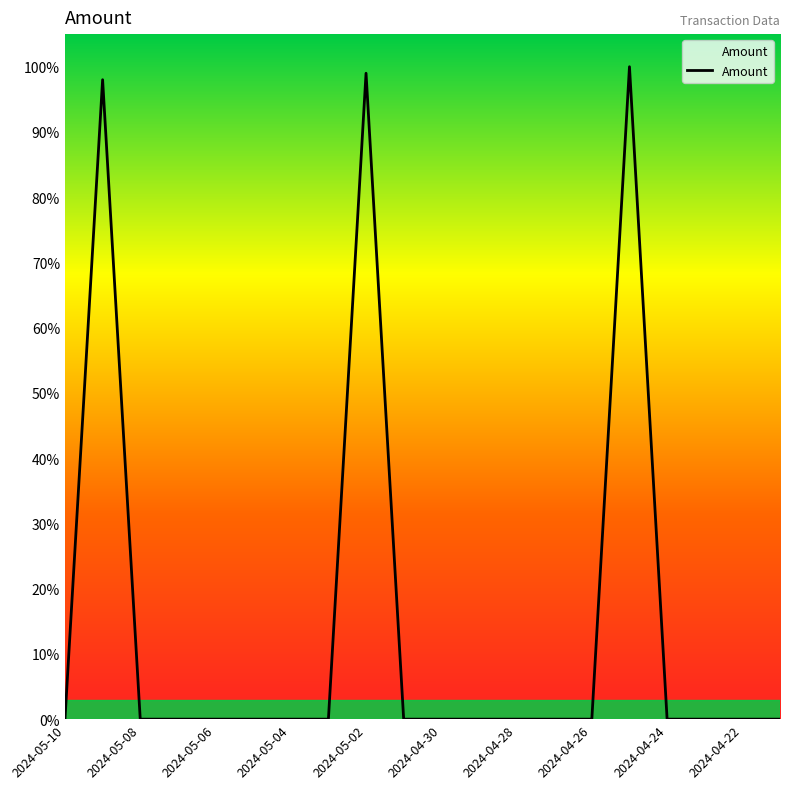

Is this an area chart (filled region under the line)?

Yes